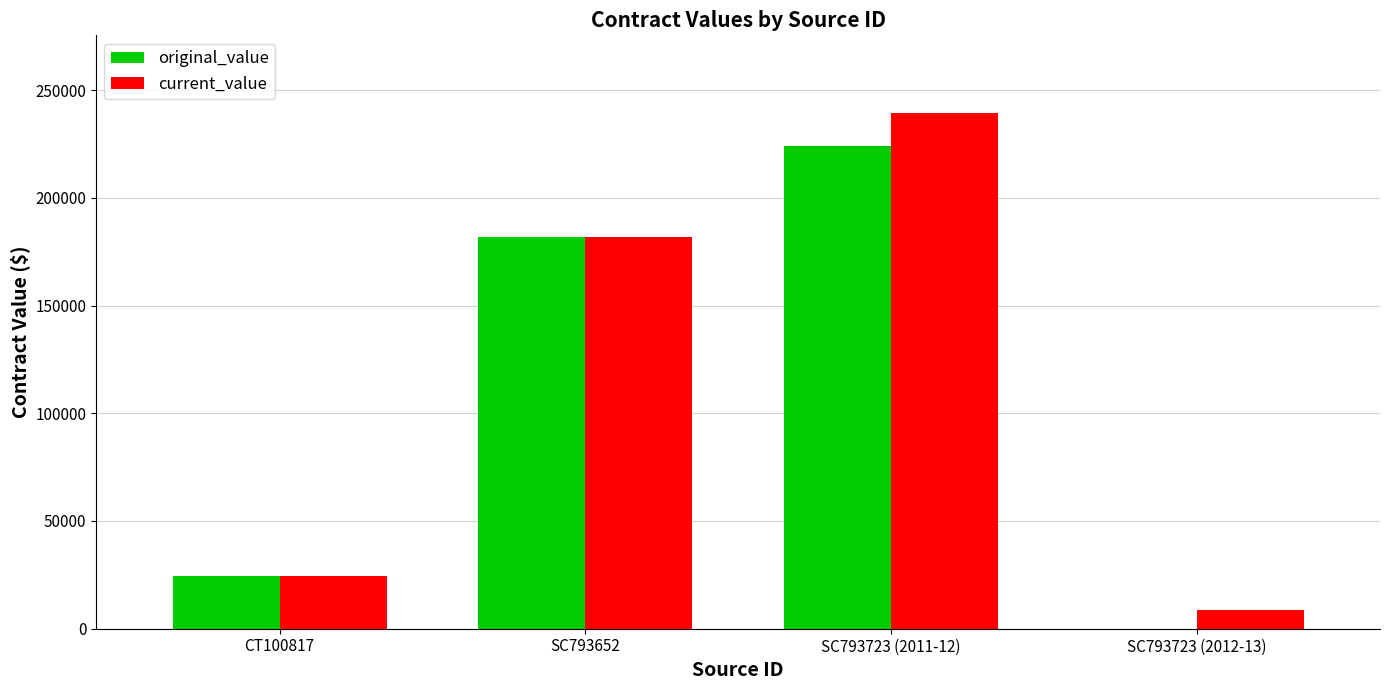

Where is current_value nearest to the value 124188?

SC793652